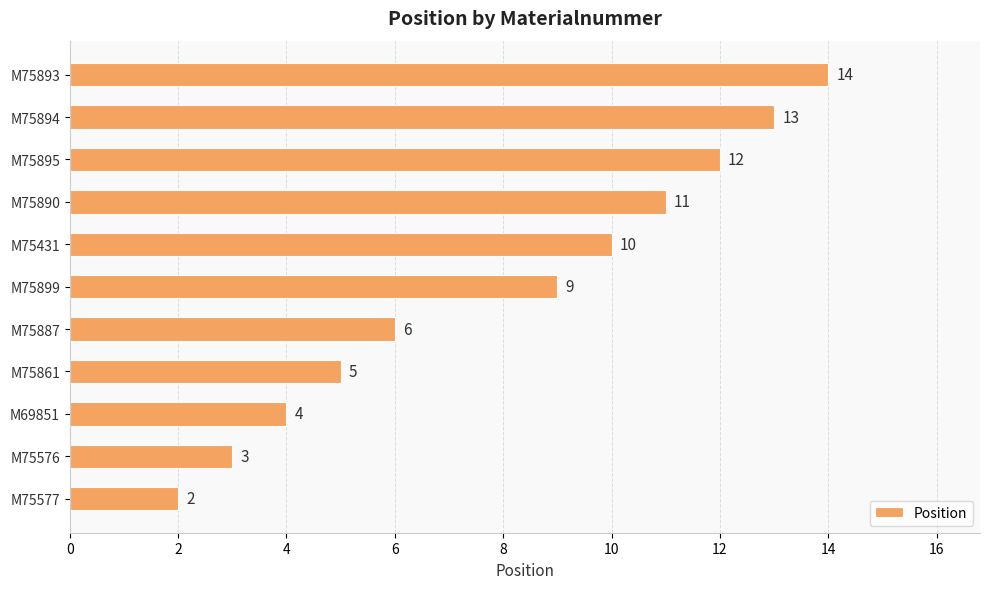

What is the sum of all values?

89